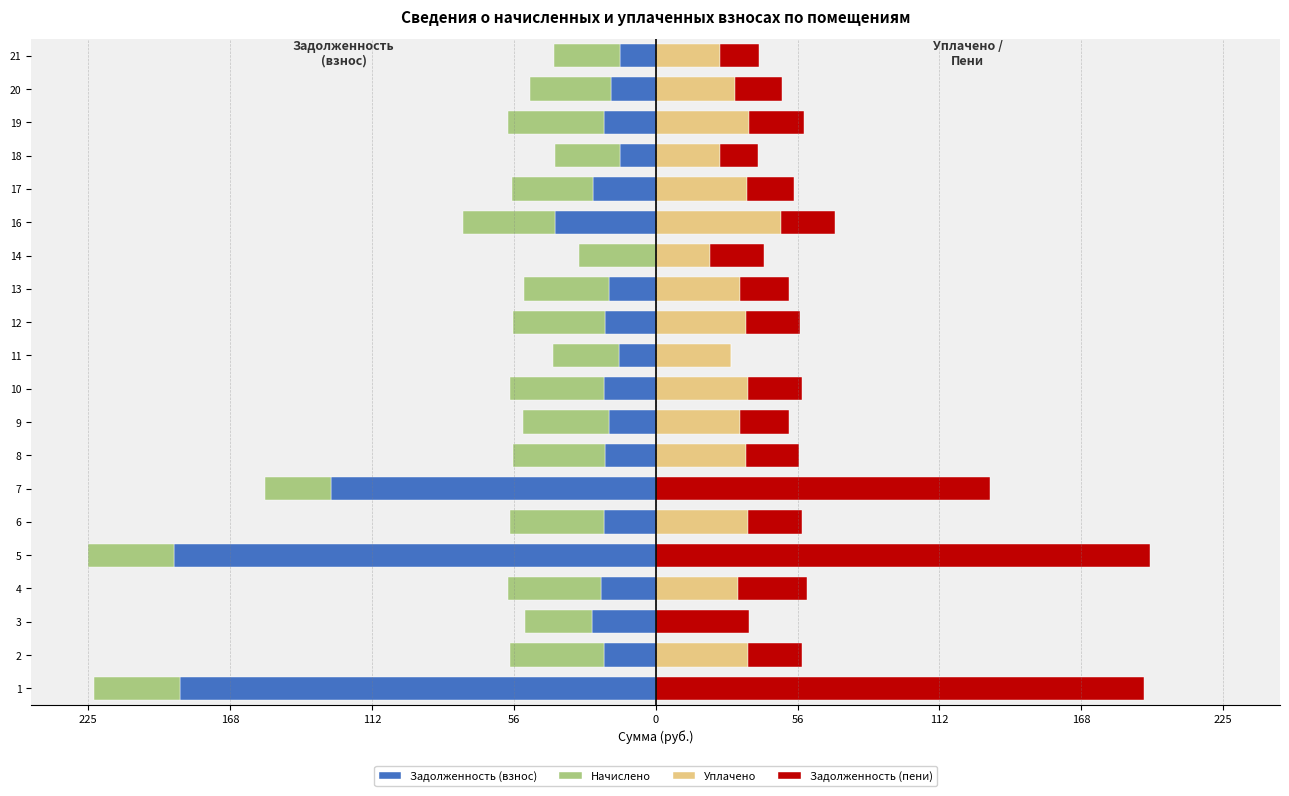

Which series changed the most between 4 and 11?

Задолженность (пени)